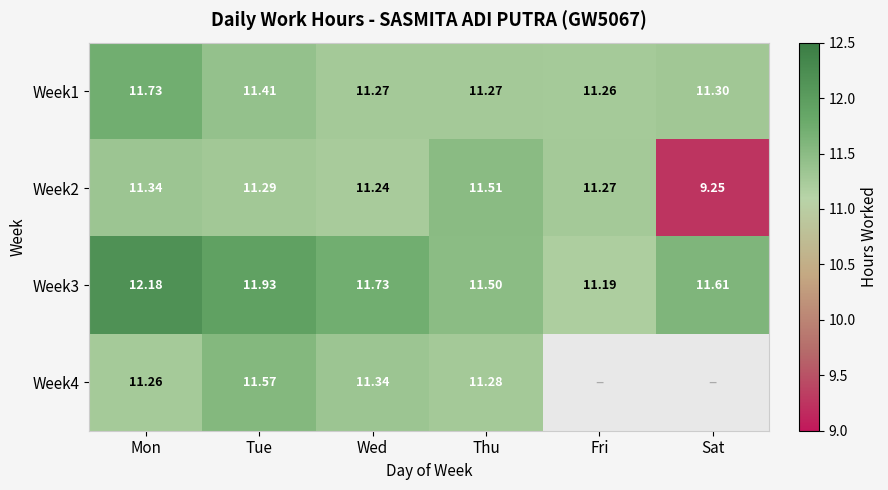

What is the sum of all Week2 values?

65.9